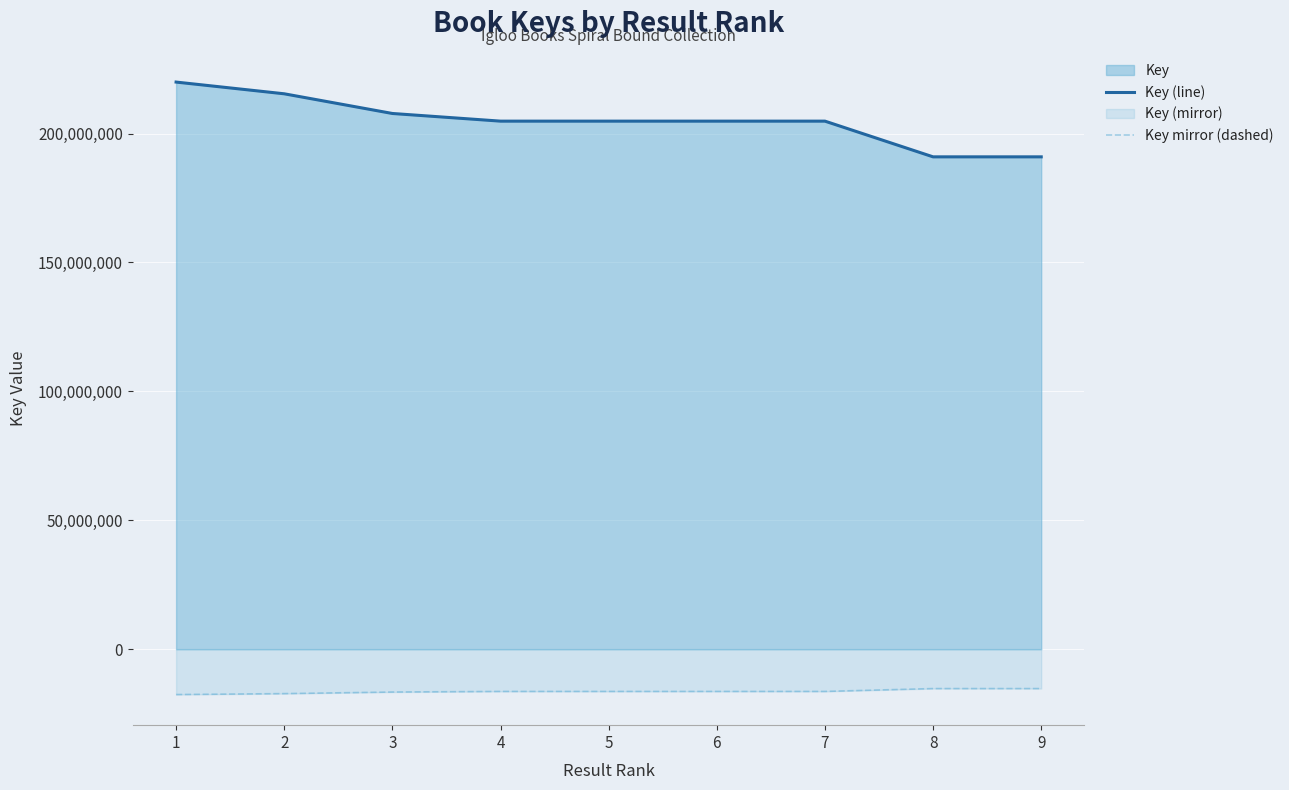

At how many categories does at least one series exceed 45475586?

9